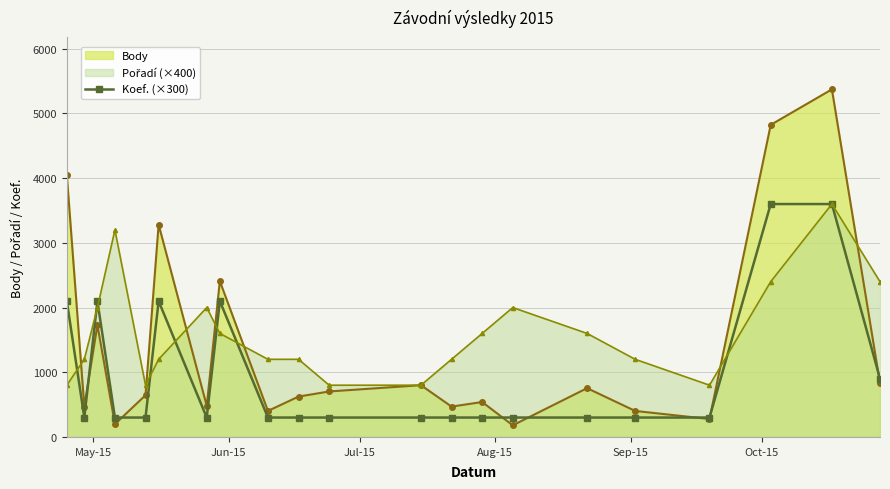

Which series has the largest range (max minus min)?

Body